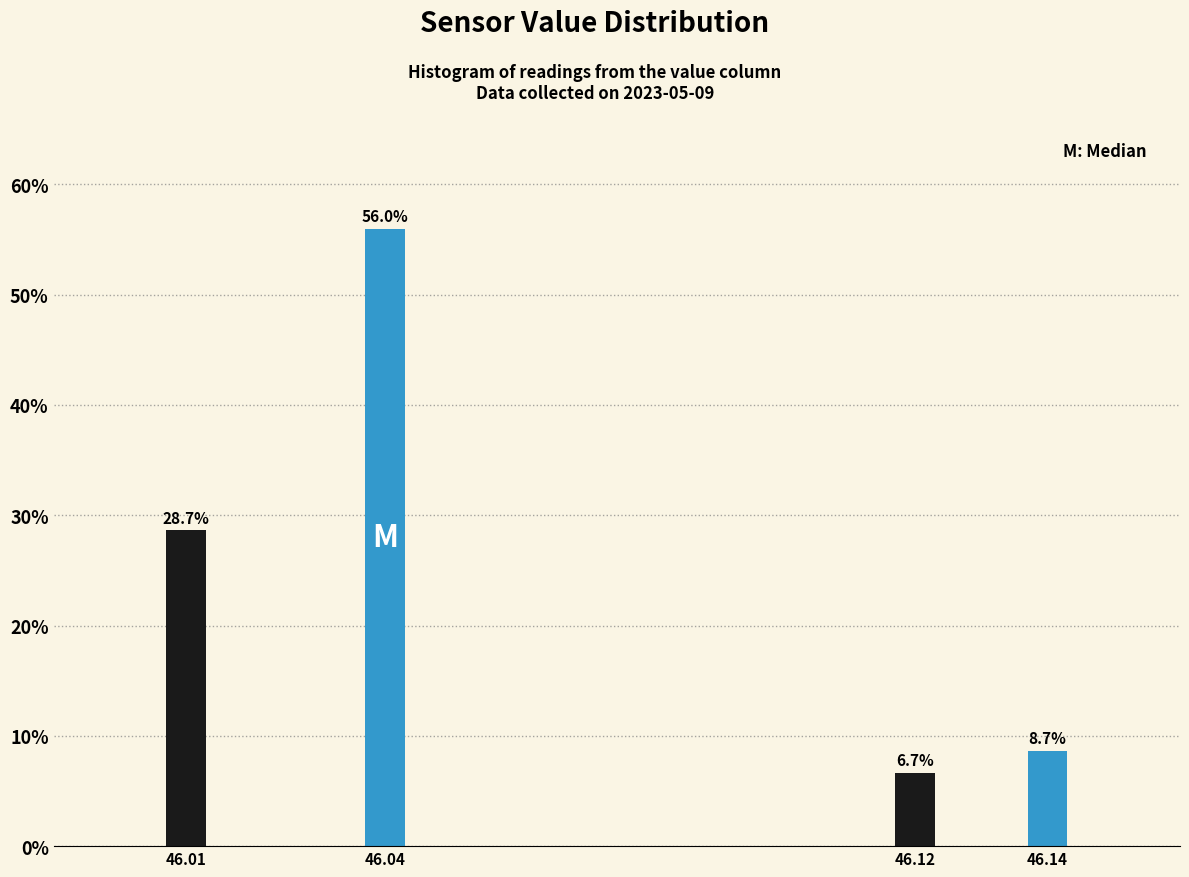

Reading left to right, extract all data points from this chart.

28.7	56.0	6.7	8.7